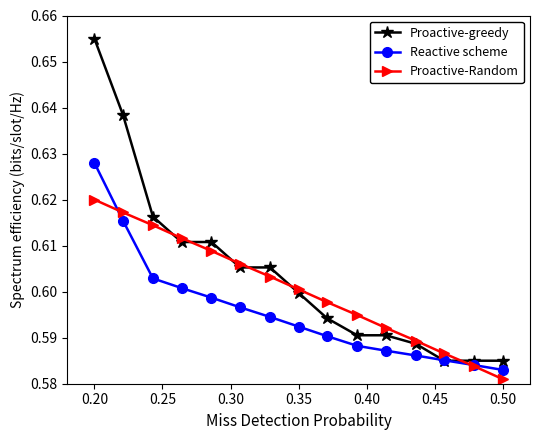

How many Proactive-greedy values are between 0 and 1?

15